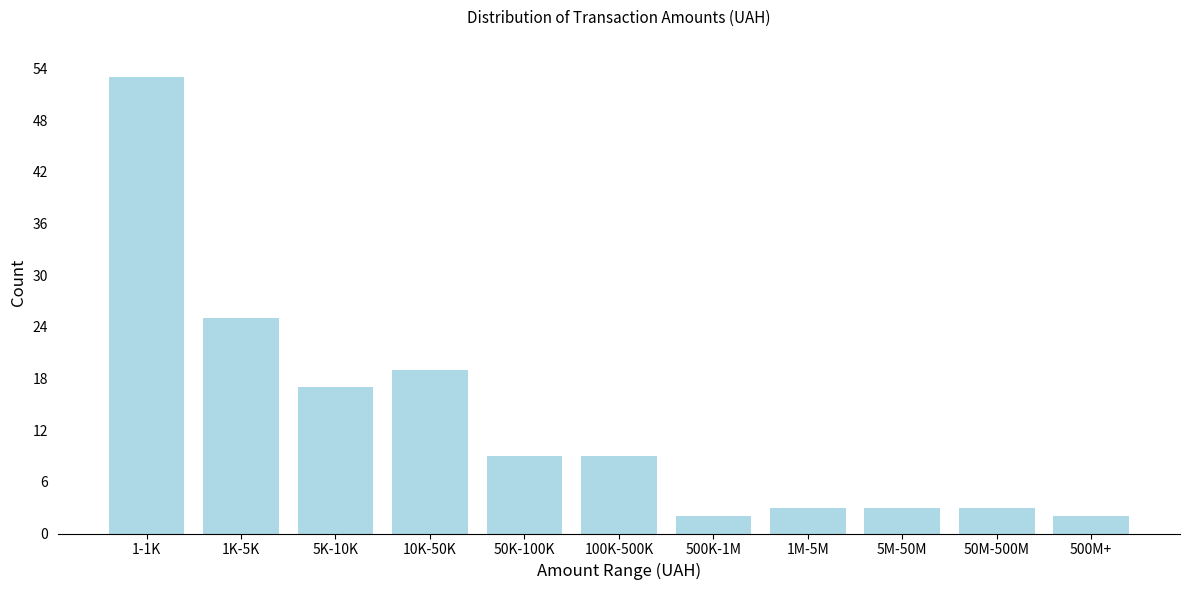

Reading right to left, list all the values displayed in this chart.

2	3	3	3	2	9	9	19	17	25	53